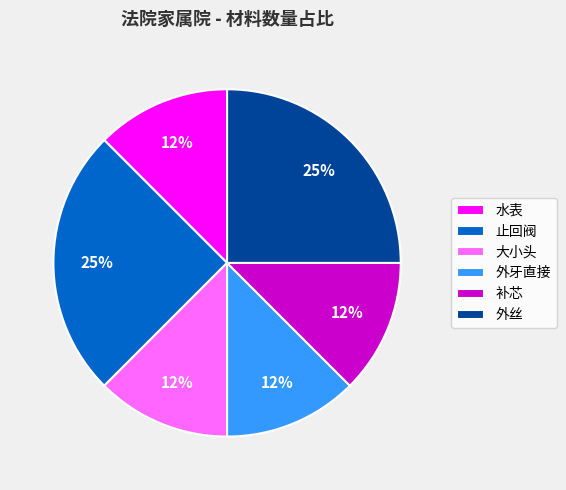

Is there a majority slice in this chart?

No